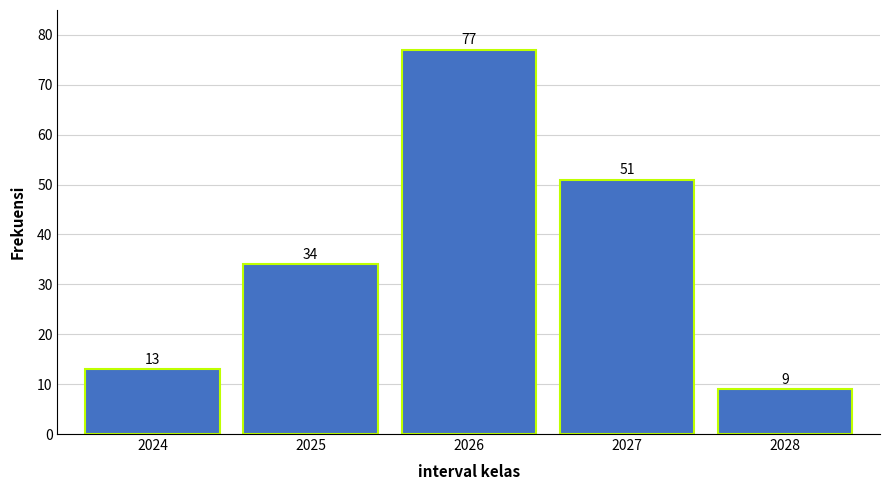

Reading left to right, what are all the values shown in this chart?

13	34	77	51	9